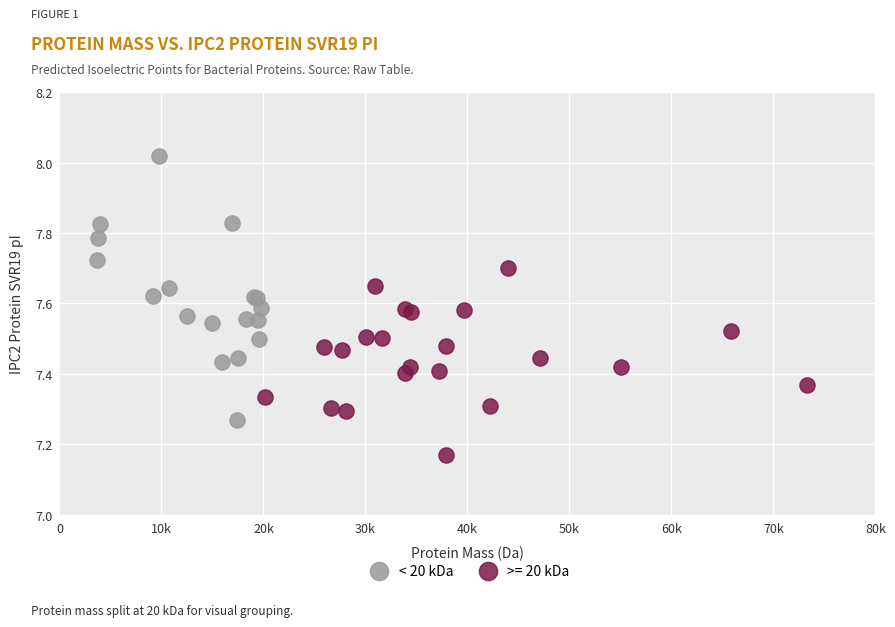

Which series contains the highest Y value?

< 20 kDa